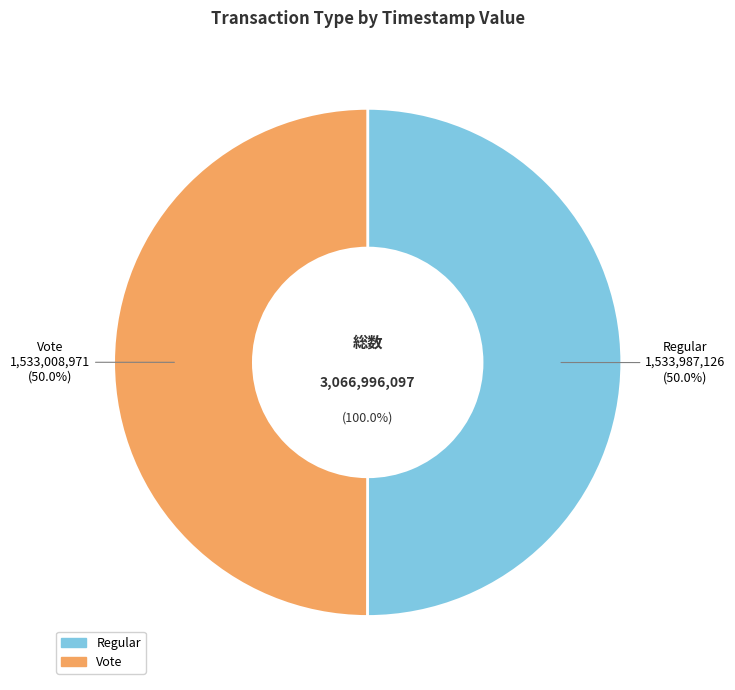

Which category has the smallest portion of the pie?

Vote